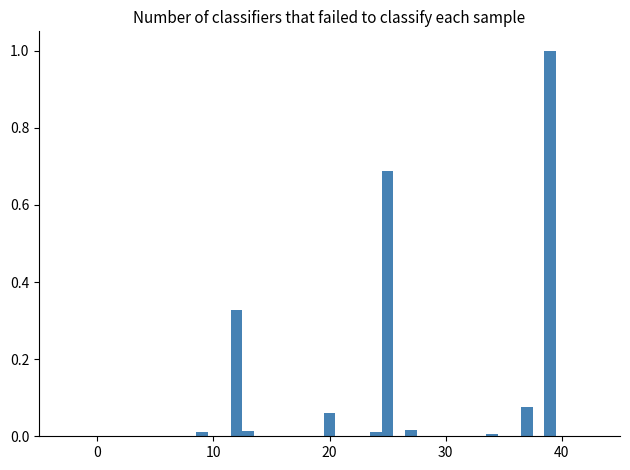

Read against the x-axis, roughly where is the centre of the tallest bar?

39